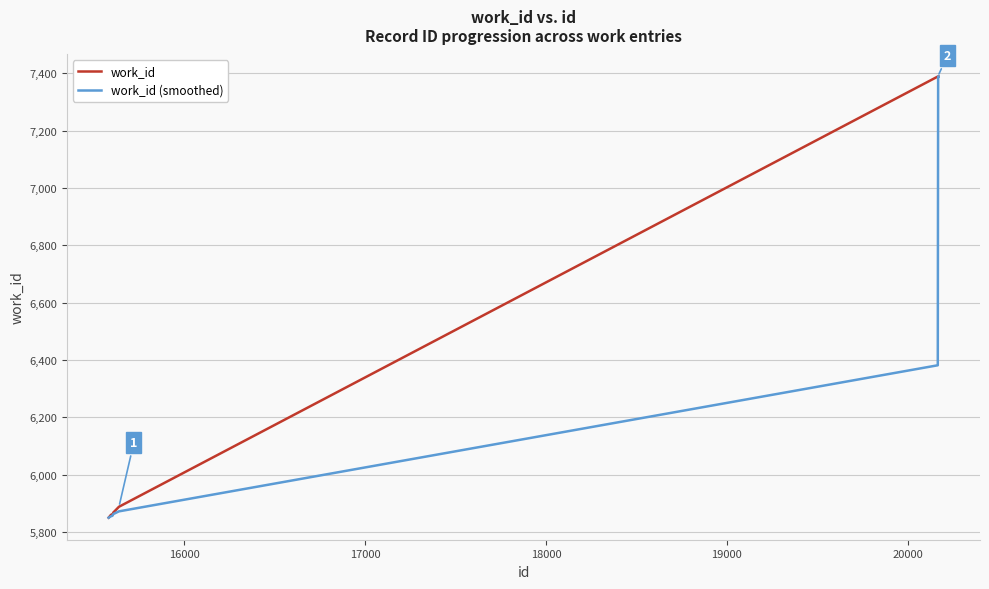

What is the smallest value displayed?

5850.0